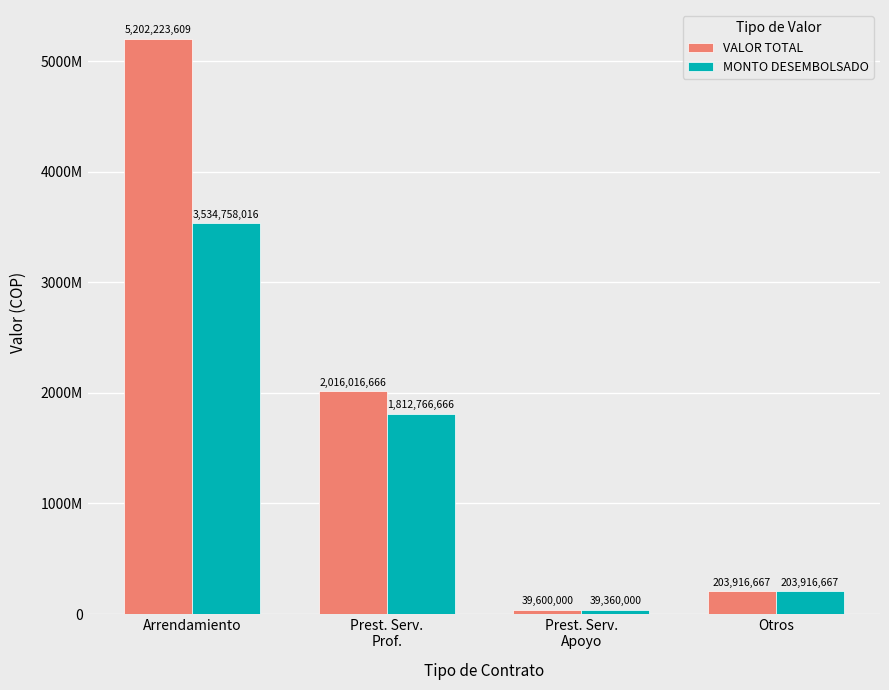

What position from the left is Arrendamiento?

1